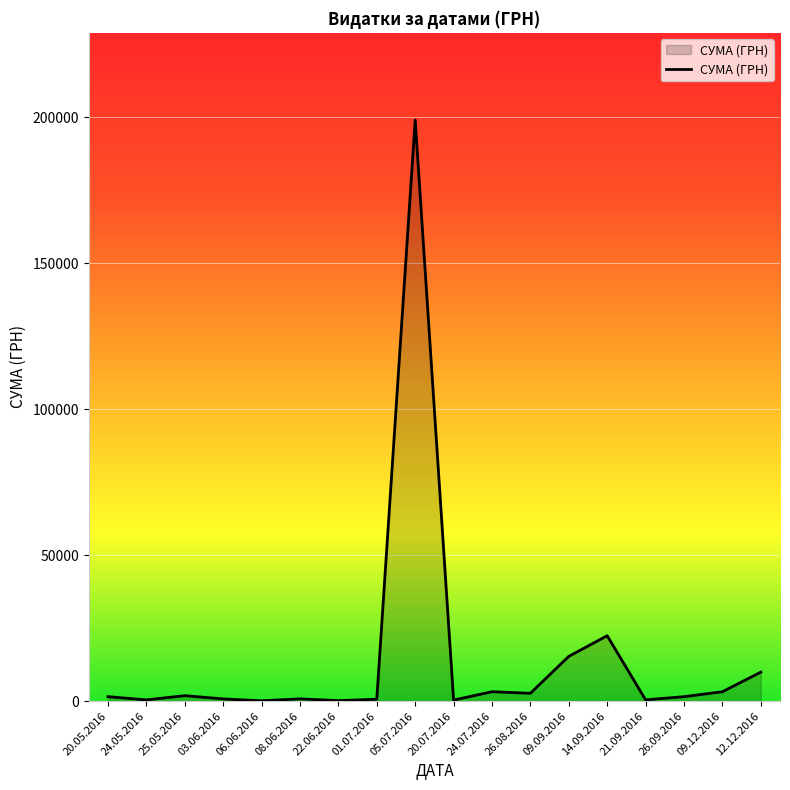

At which label is the value closest to 99560?

14.09.2016